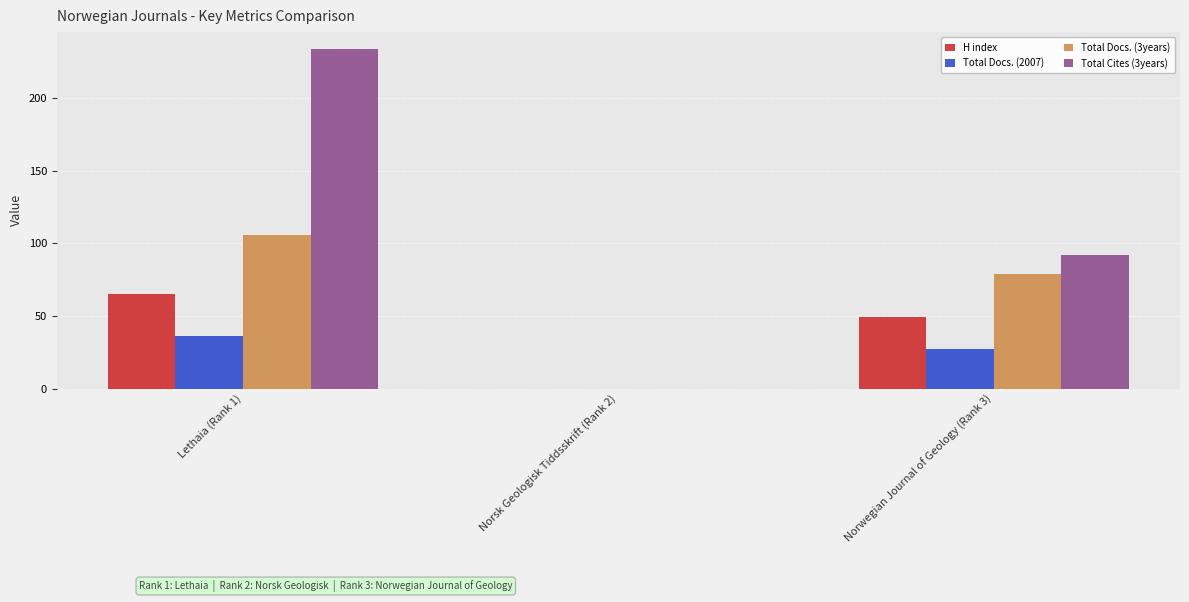

How many data points does each series have?

3